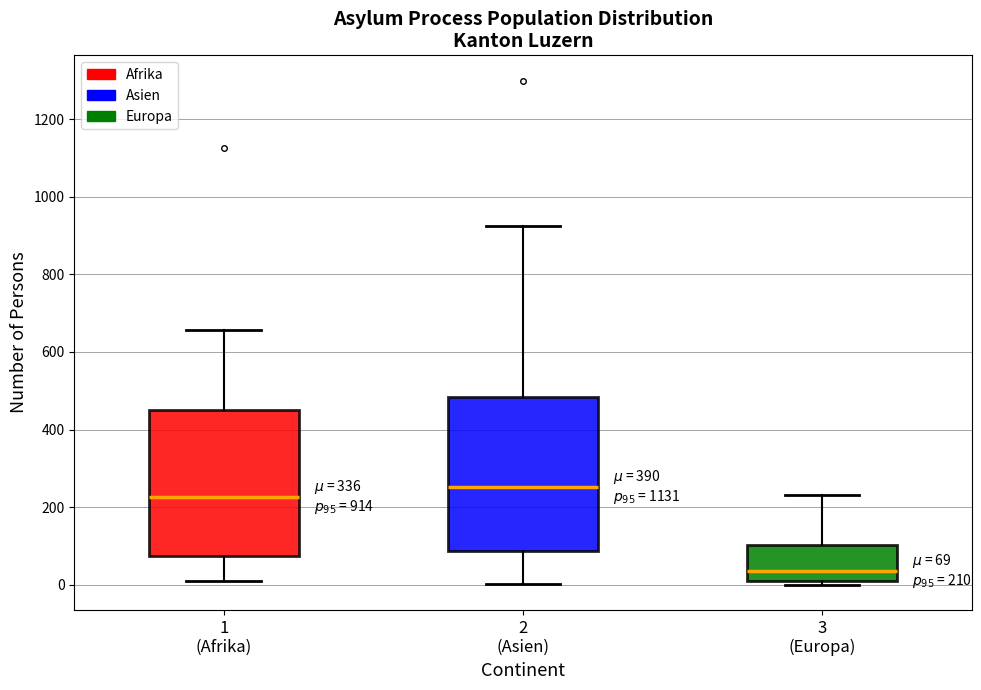

Which box has the lowest median line?

3 (Europa)